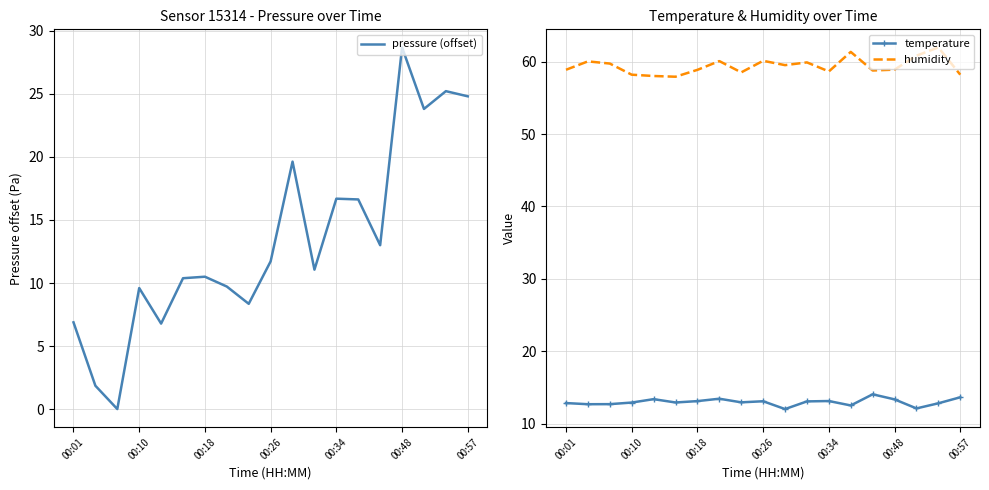

The humidity series shows 58.7 at 00:34. True or false?

True